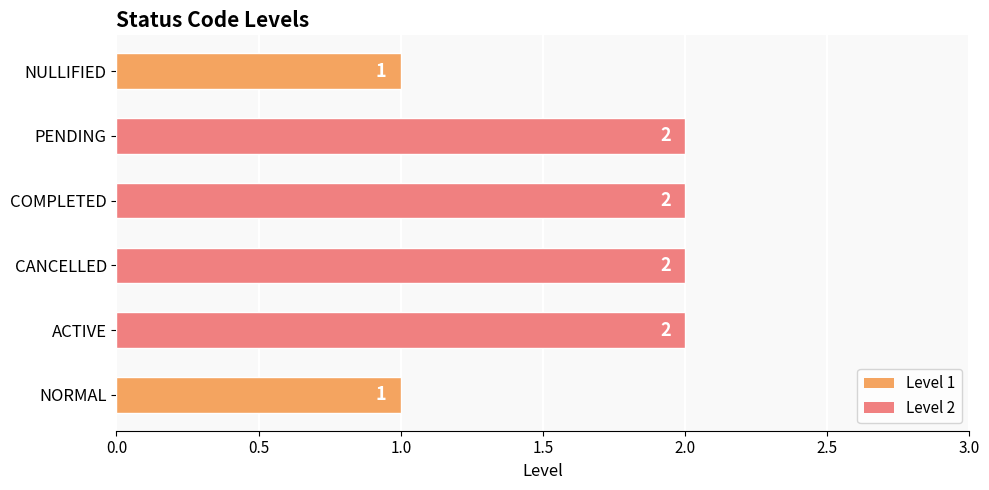

What is the average value?

2